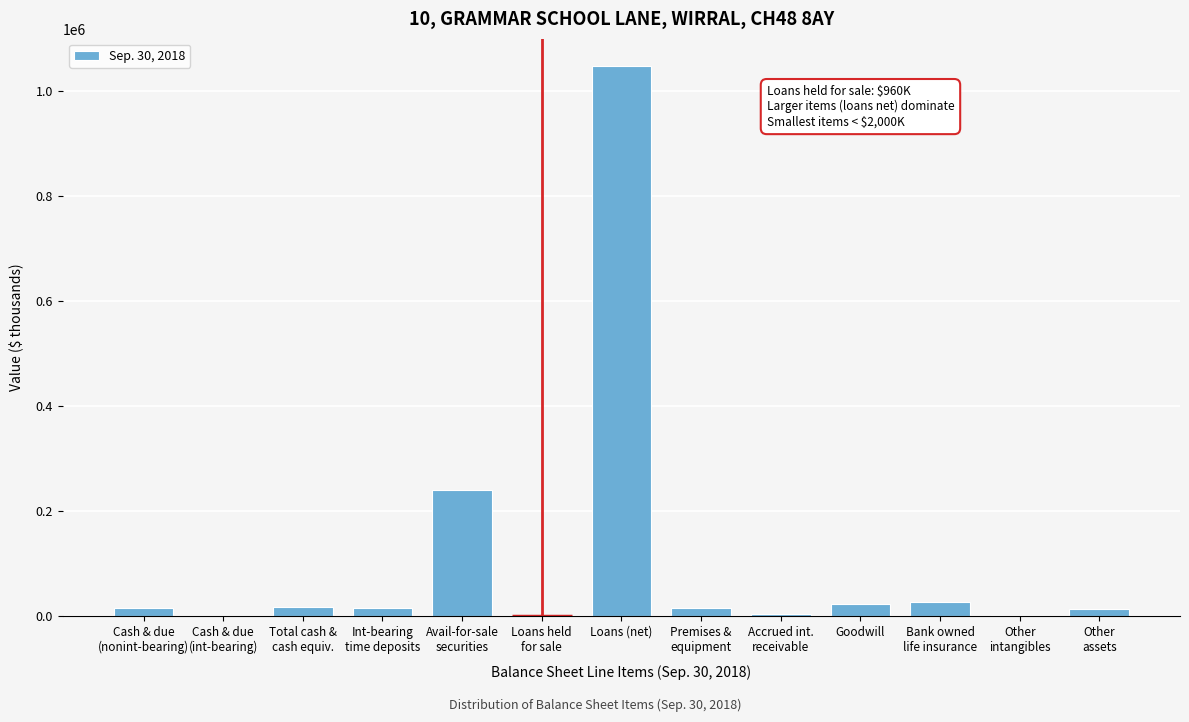

What is the sum of all values?

1424089